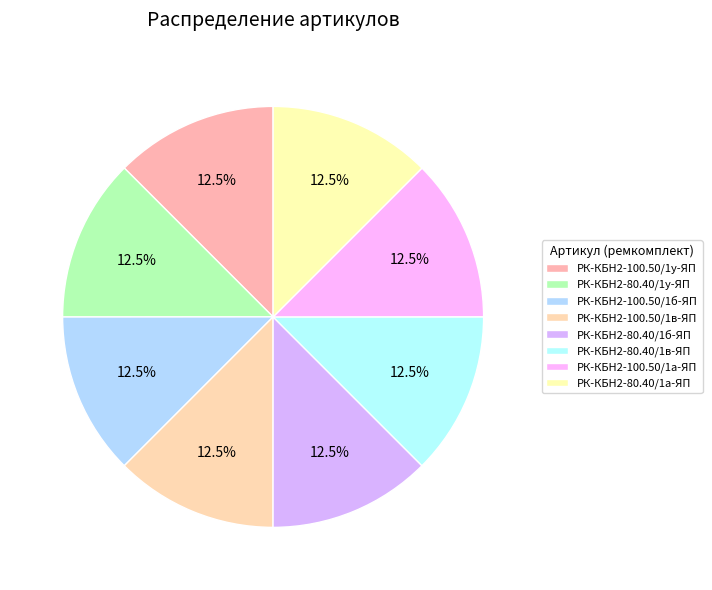

To the nearest percent, what percentage of the pie is РК-КБН2-100.50/1у-ЯП?

12%